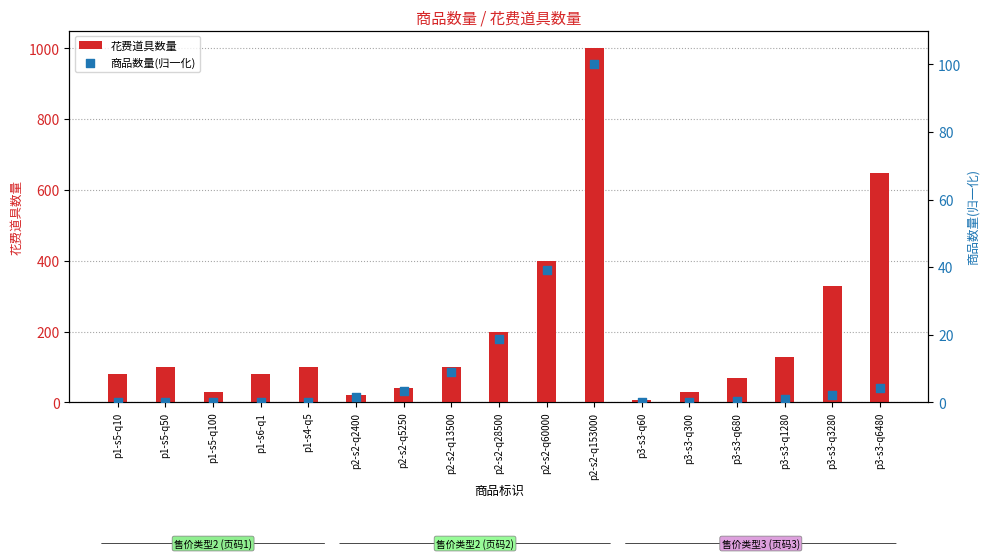

What is the total value across all series at p1-s5-q100?

30.1